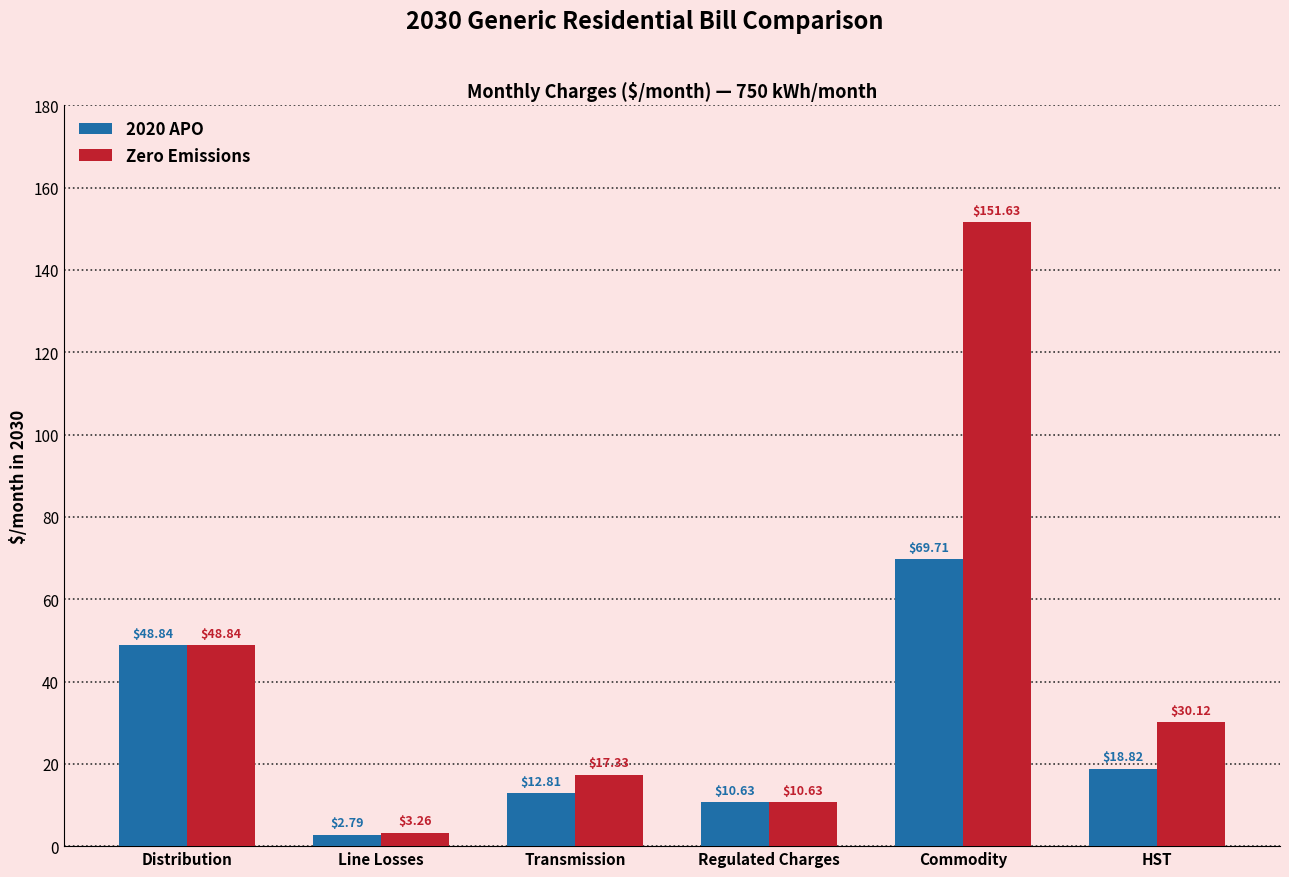

The Zero Emissions series shows 101.5 at Commodity. True or false?

False